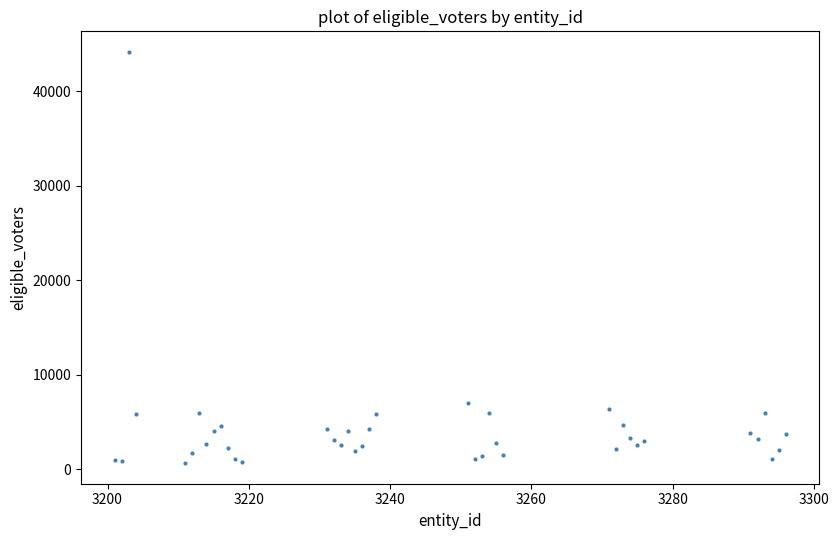

What Y value in the scatter plot is closest to 22402?

7023